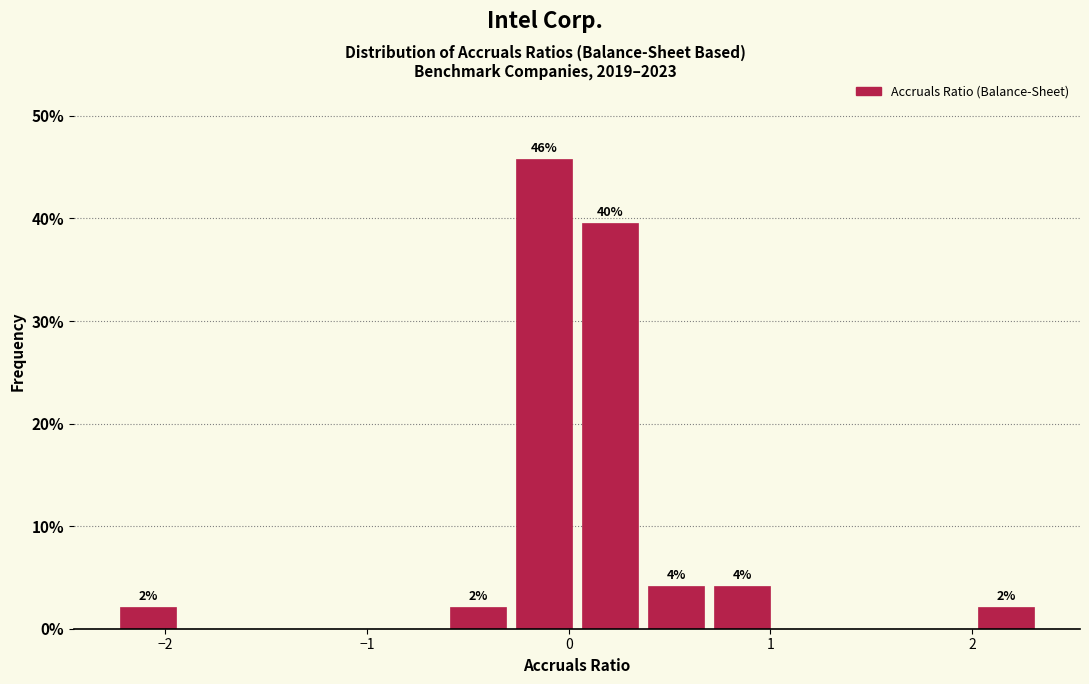

Around what value on the x-axis is the tallest bar? Give the approximate position of its centre, as read against the axis.

-0.1